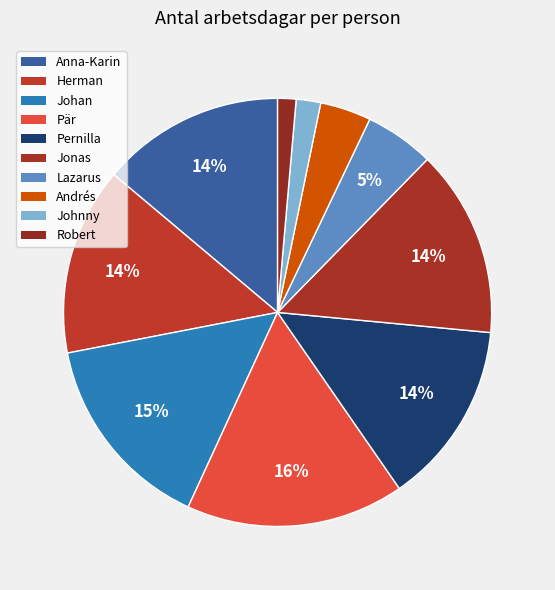

To the nearest percent, what percentage of the pie is Johan?

15%